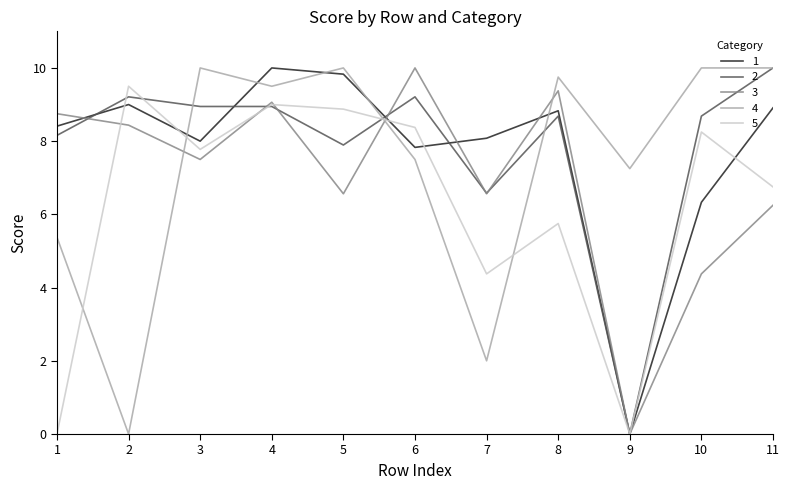

What is the total value across all series at 3?

42.2